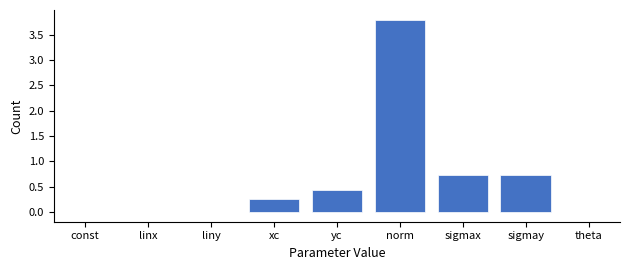

Which has a higher value, linx or sigmax?

sigmax